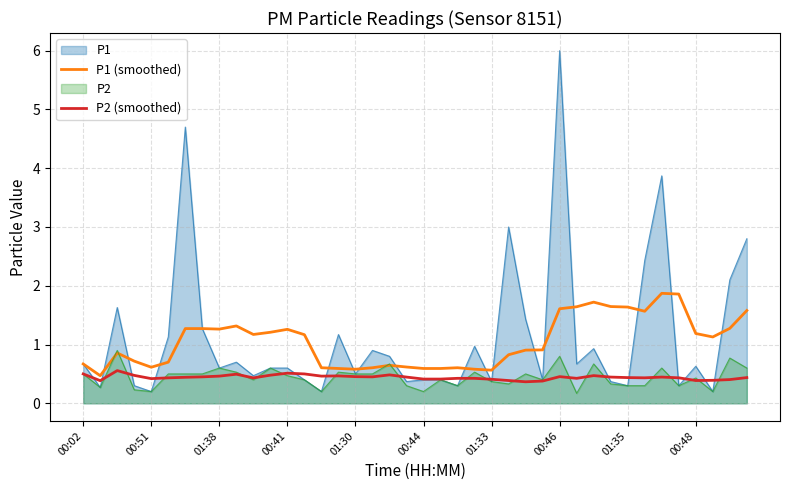

What is the maximum value shown in the chart?

6.0